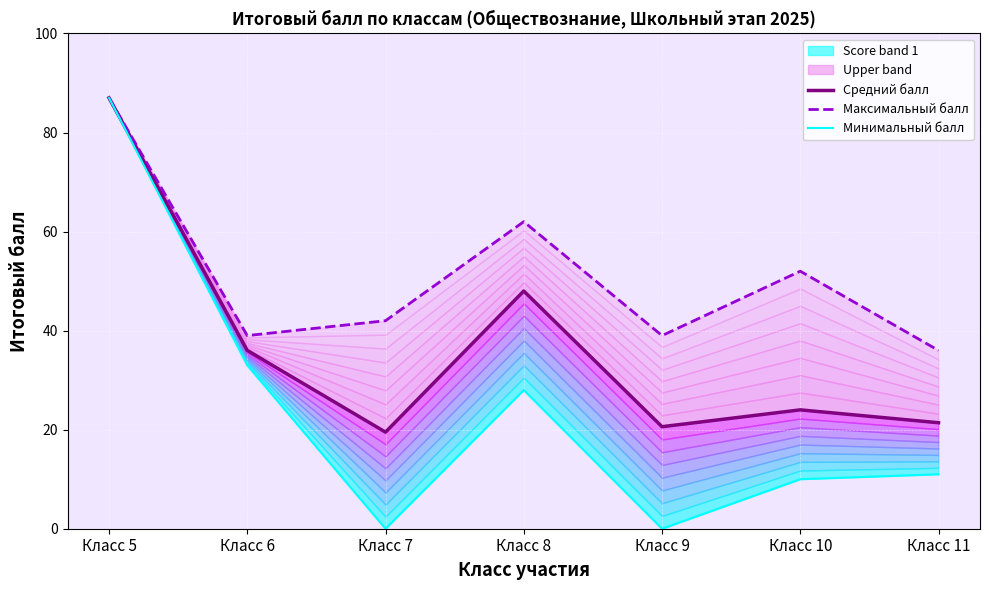

Which series has the largest total across all categories?

Максимальный балл